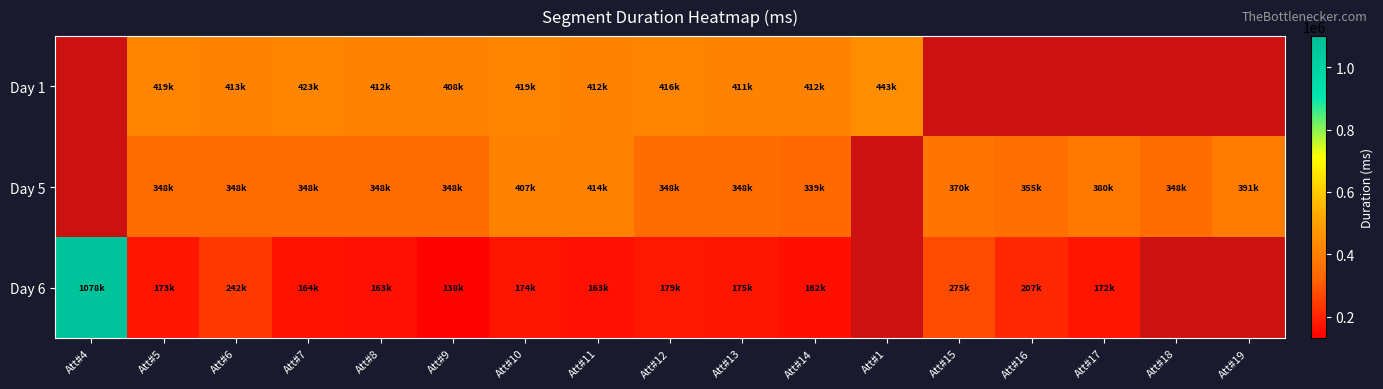

What is the difference between the Day 5 values at Att#11 and Att#15?

43639.0